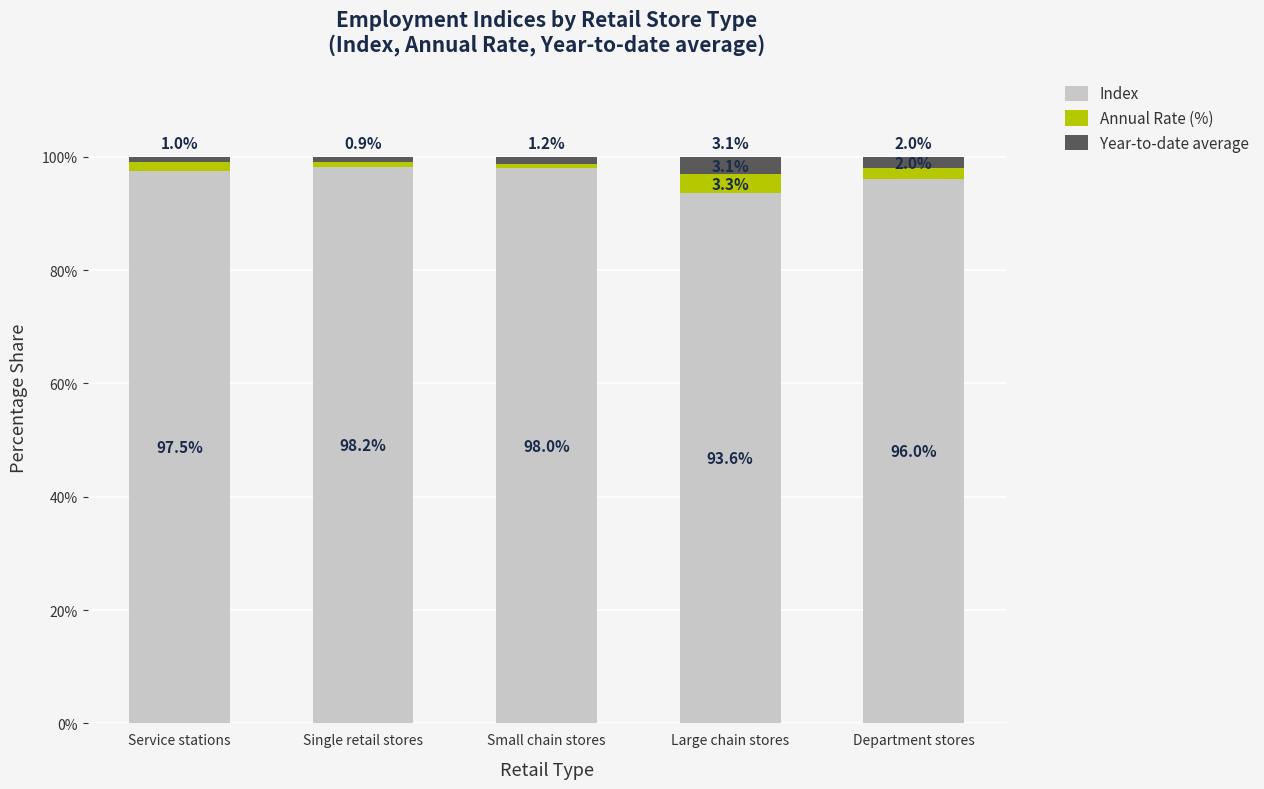

How many bars are there in total?

5